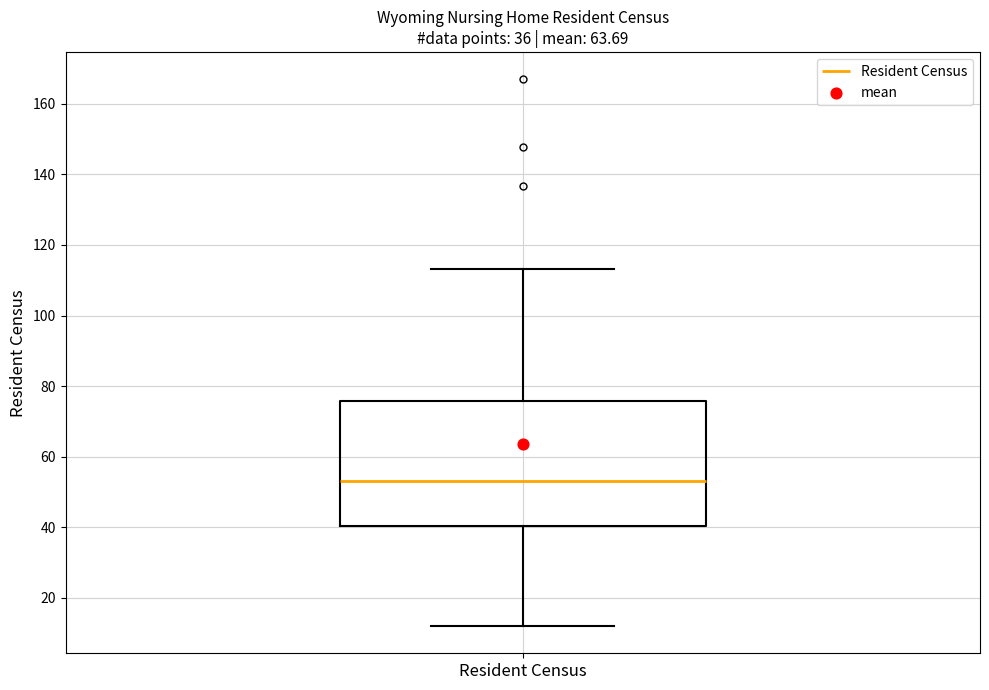

Transcribe this box plot: give where the median line is, the range the box spans, and where the two whiskers end, as read against the y-axis. The values are not printed on the chart, so give them approximately, as read against the axis.

median 54, box 40 to 76, whiskers 12 to 114